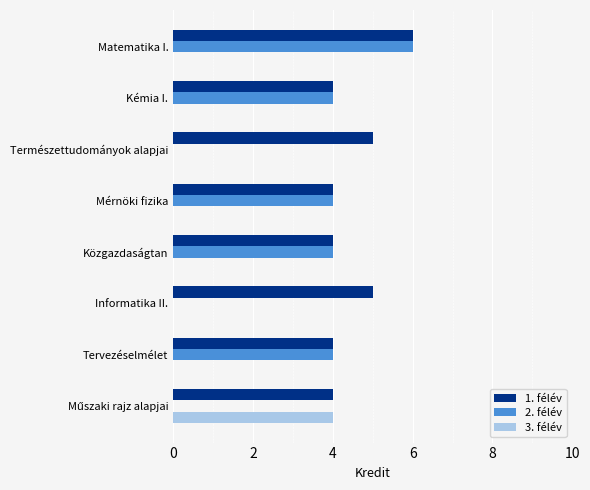

What are all the series names shown in the legend?

1. félév, 2. félév, 3. félév